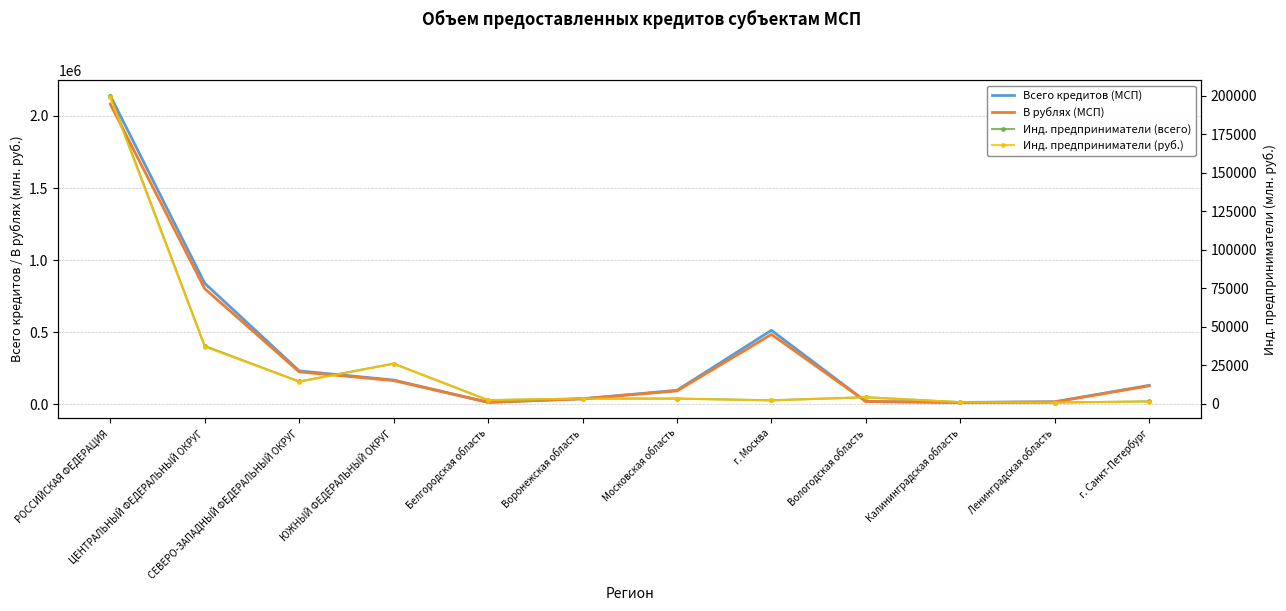

Where is В рублях (МСП) nearest to the value 1047238?

ЦЕНТРАЛЬНЫЙ ФЕДЕРАЛЬНЫЙ ОКРУГ